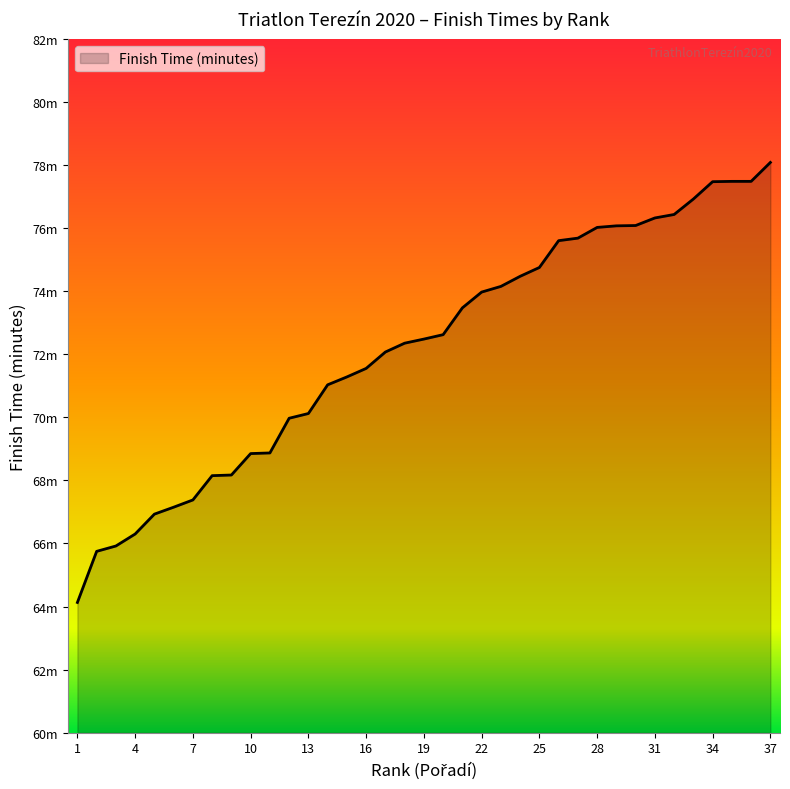

What is the value of the 4th point from the left?

66.3